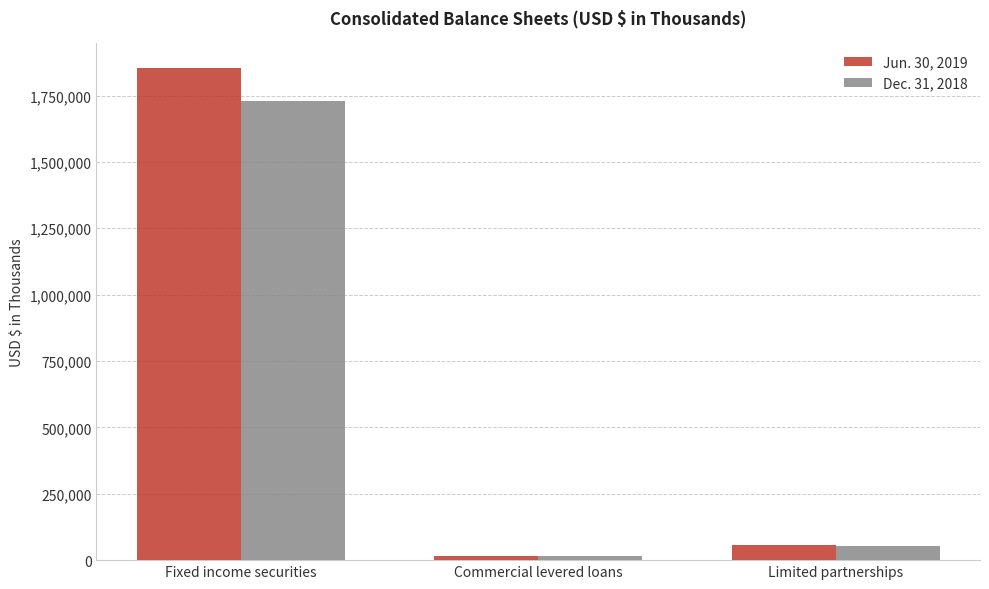

How many values in the Dec. 31, 2018 series are below 51903?

1